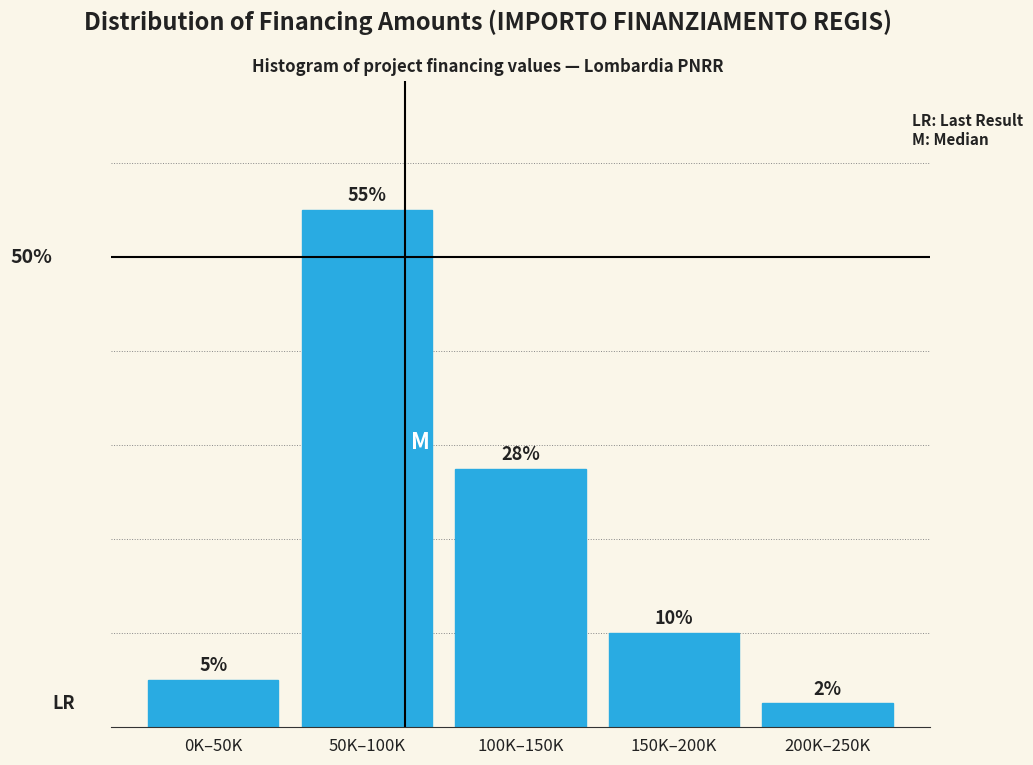

At which category does the chart reach its peak across all series?

50K–100K